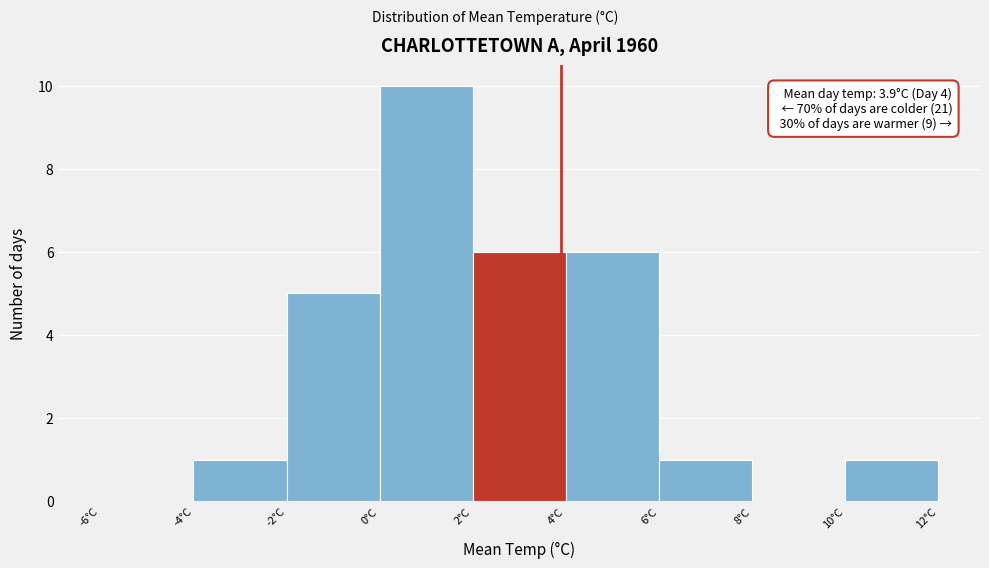

Which range on the x-axis has the tallest bar?

0 to 2